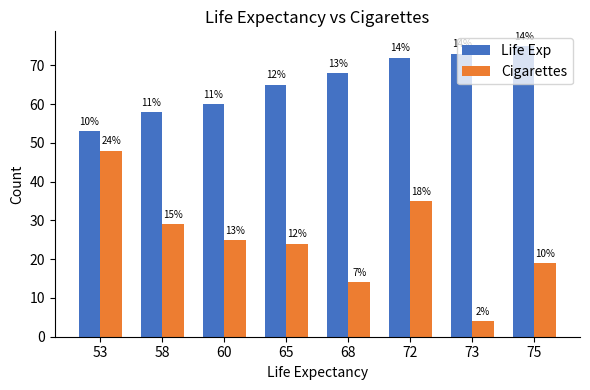

Reading right to left, extract all data points from this chart.

Life Exp: 75=75	73=73	72=72	68=68	65=65	60=60	58=58	53=53
Cigarettes: 75=19	73=4	72=35	68=14	65=24	60=25	58=29	53=48